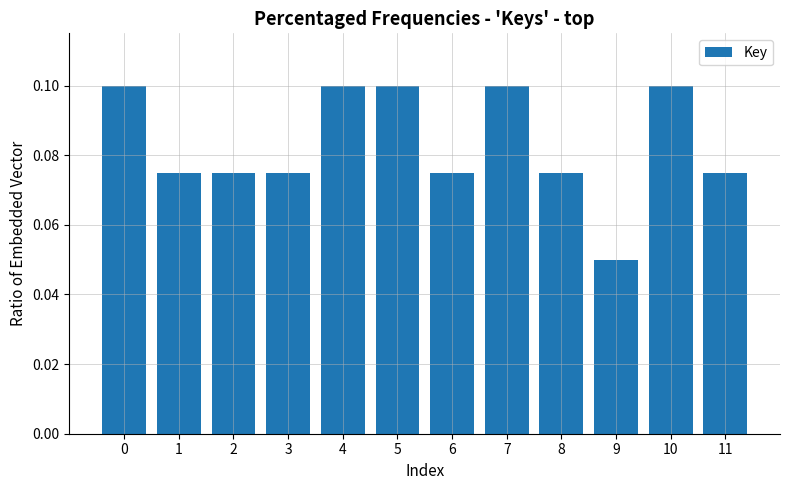

What is the sum of all values?

1.0